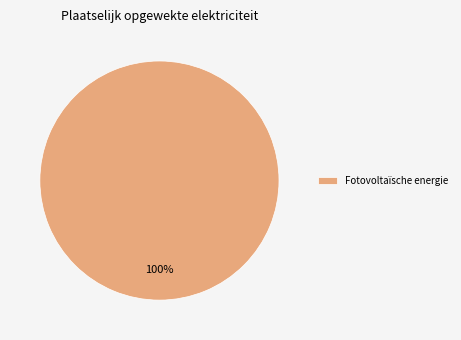

The Fotovoltaïsche energie slice represents 100% of the pie. True or false?

True